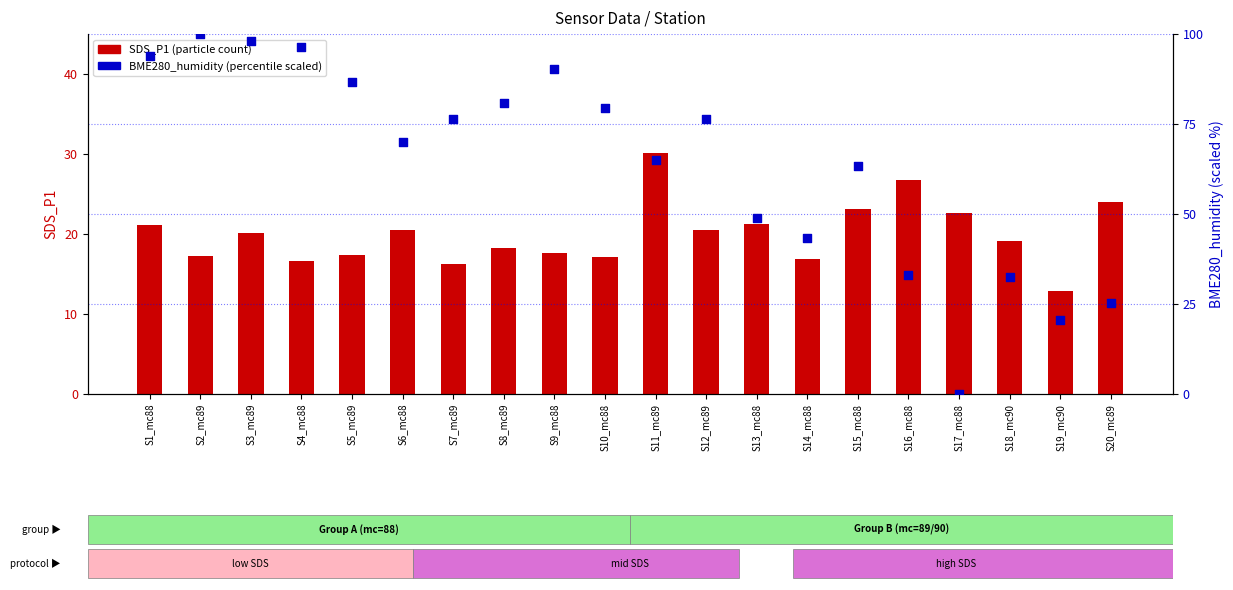

At how many categories does at least one series exceed 30?

17